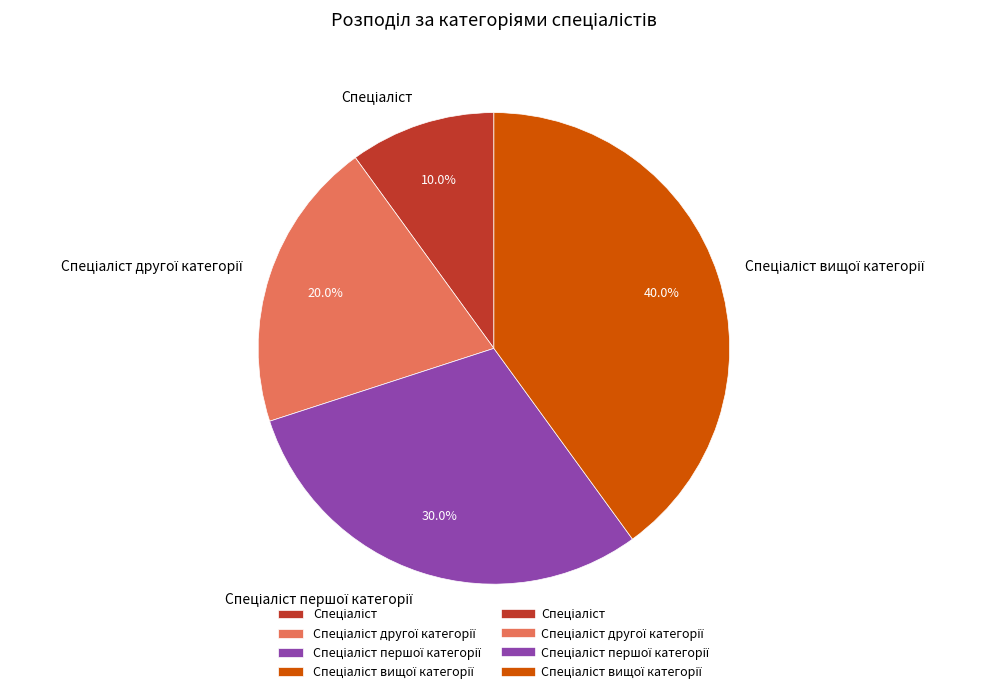

How many segments does this pie chart have?

4